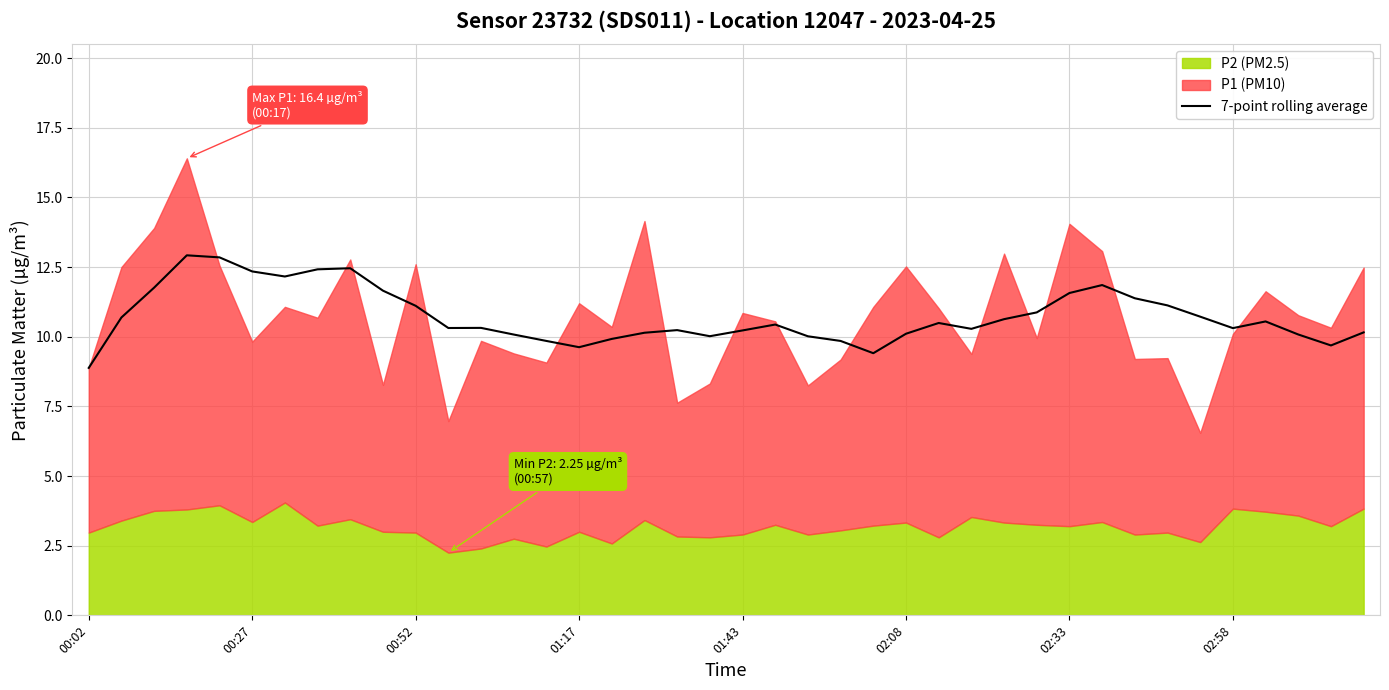

What is the value of the 1st point from the left?

8.9